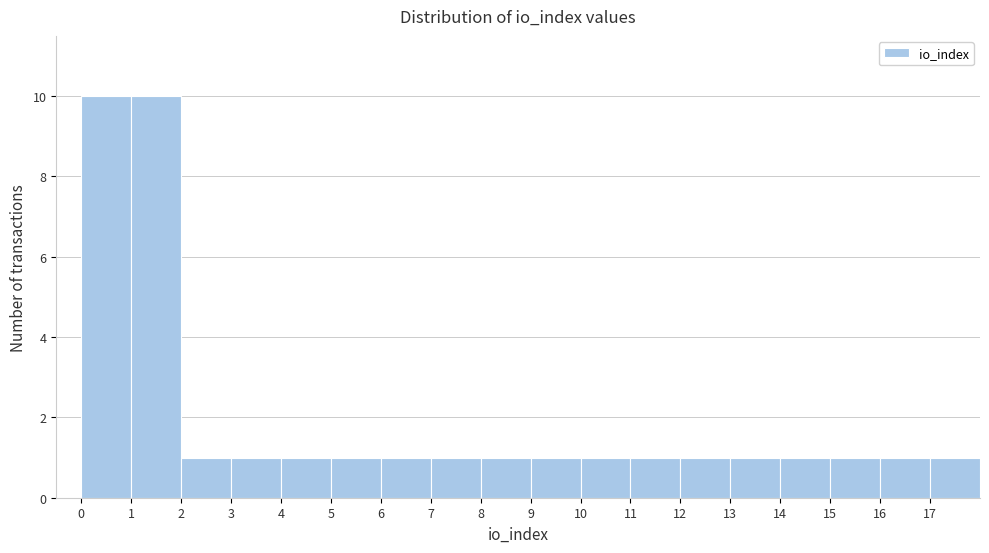

Reading left to right, transcribe this chart: for each bar, give the range it covers on the x-axis and its height. The values are not printed on the chart, so give them approximately, as read against the axis.

0 to 1: 10
1 to 2: 10
2 to 3: 1
3 to 4: 1
4 to 5: 1
5 to 6: 1
6 to 7: 1
7 to 8: 1
8 to 9: 1
9 to 10: 1
10 to 11: 1
11 to 12: 1
12 to 13: 1
13 to 14: 1
14 to 15: 1
15 to 16: 1
16 to 17: 1
17 to 18: 1